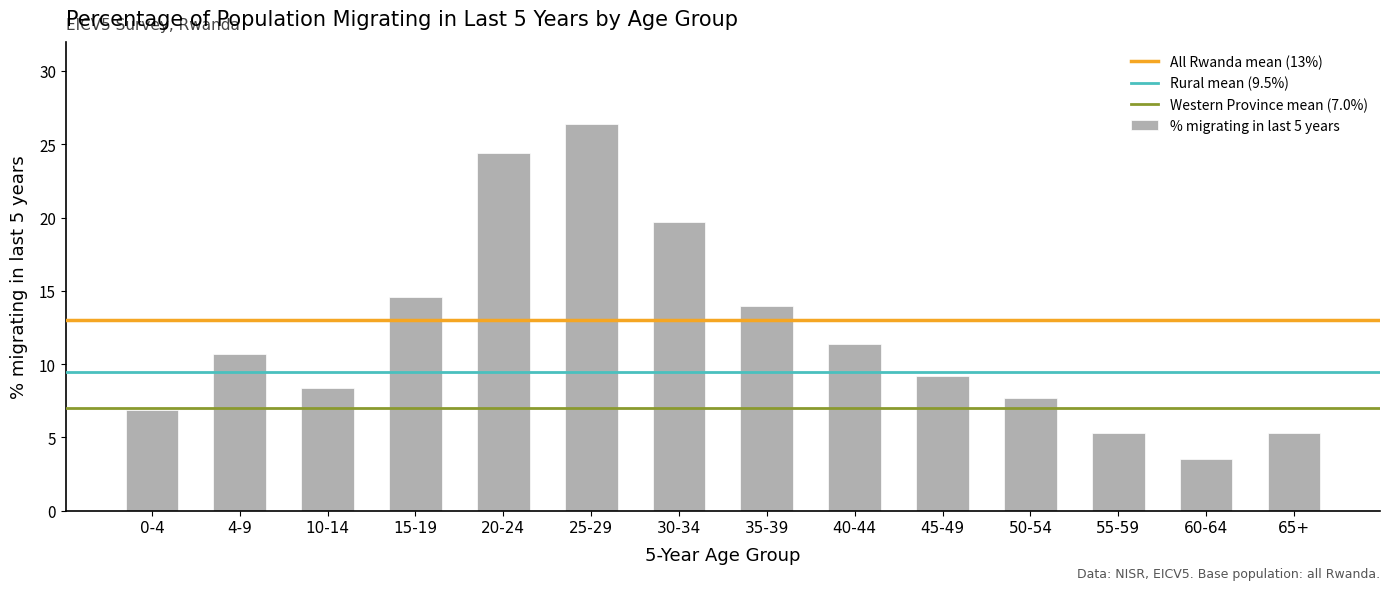

Reading left to right, transcribe all the data shown in this chart.

6.9	10.7	8.4	14.6	24.4	26.4	19.7	14.0	11.4	9.2	7.7	5.3	3.5	5.3